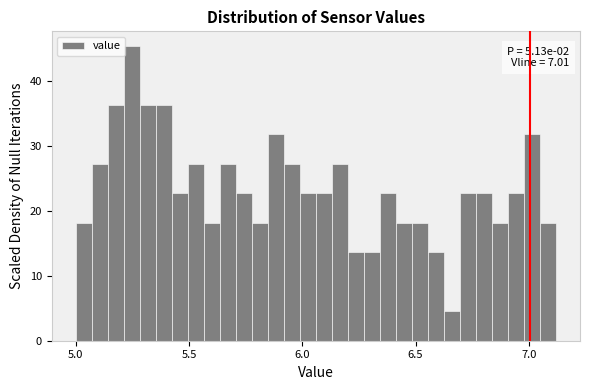

Read against the x-axis, roughly where is the centre of the tallest bar?

5.25